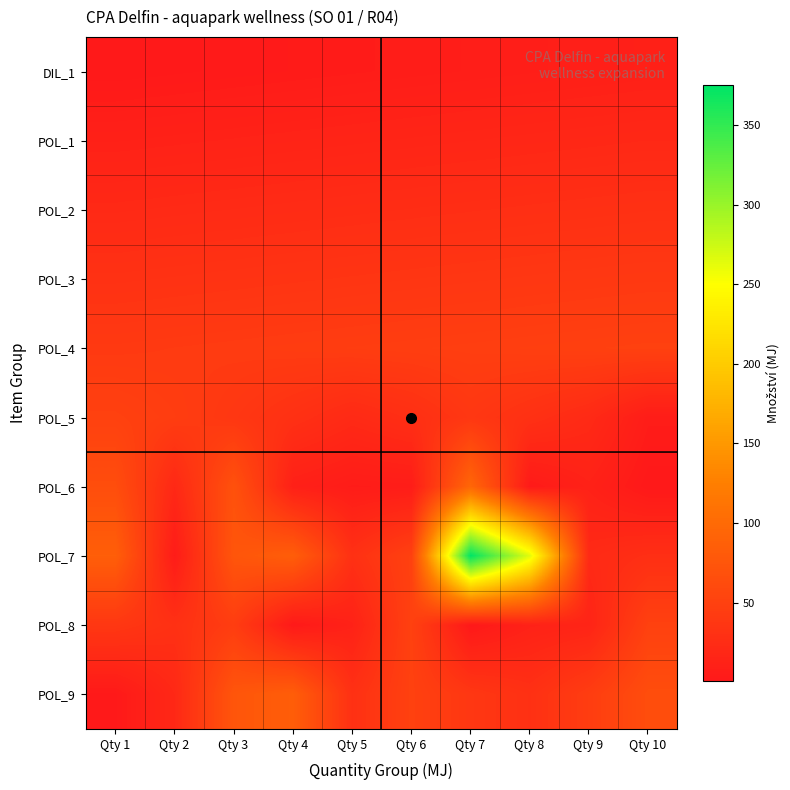

What is the total value across all series at Qty 3?

418